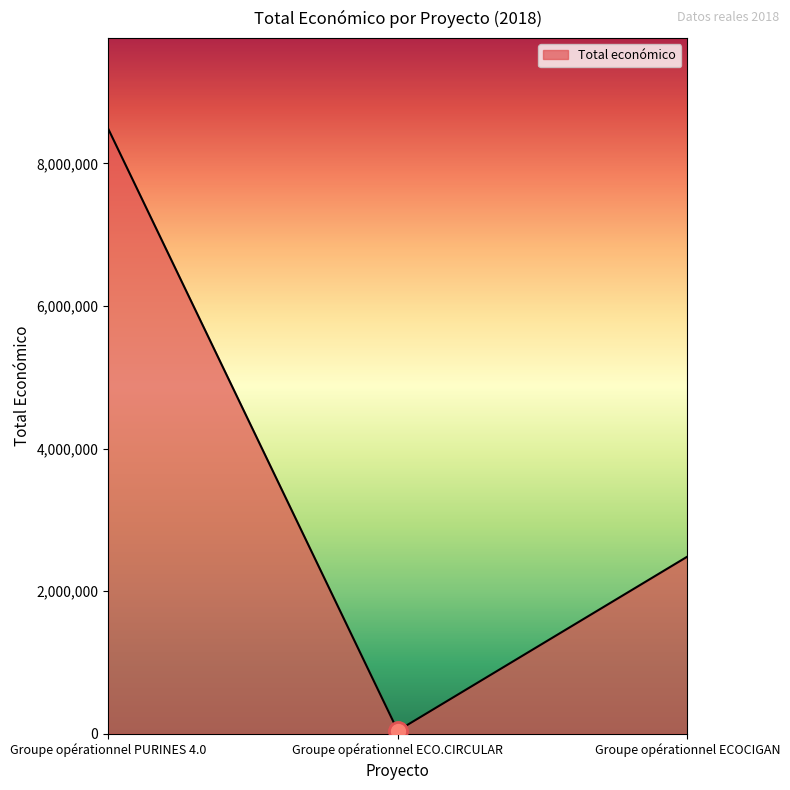

Does the chart have visible grid lines?

No